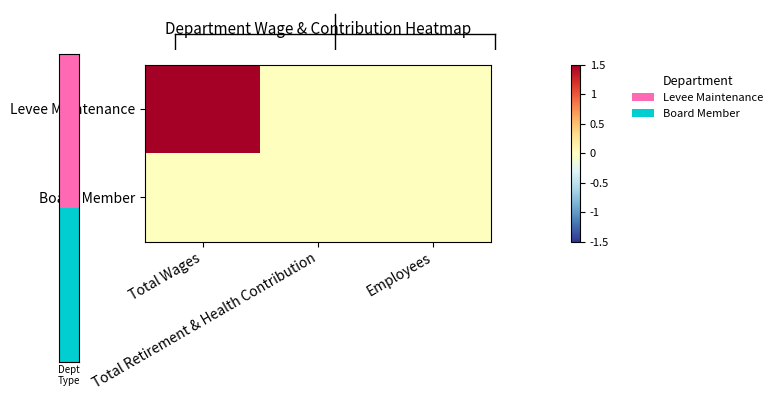

Rank the series by their average value, from lowest to highest.

Board Member, Levee Maintenance